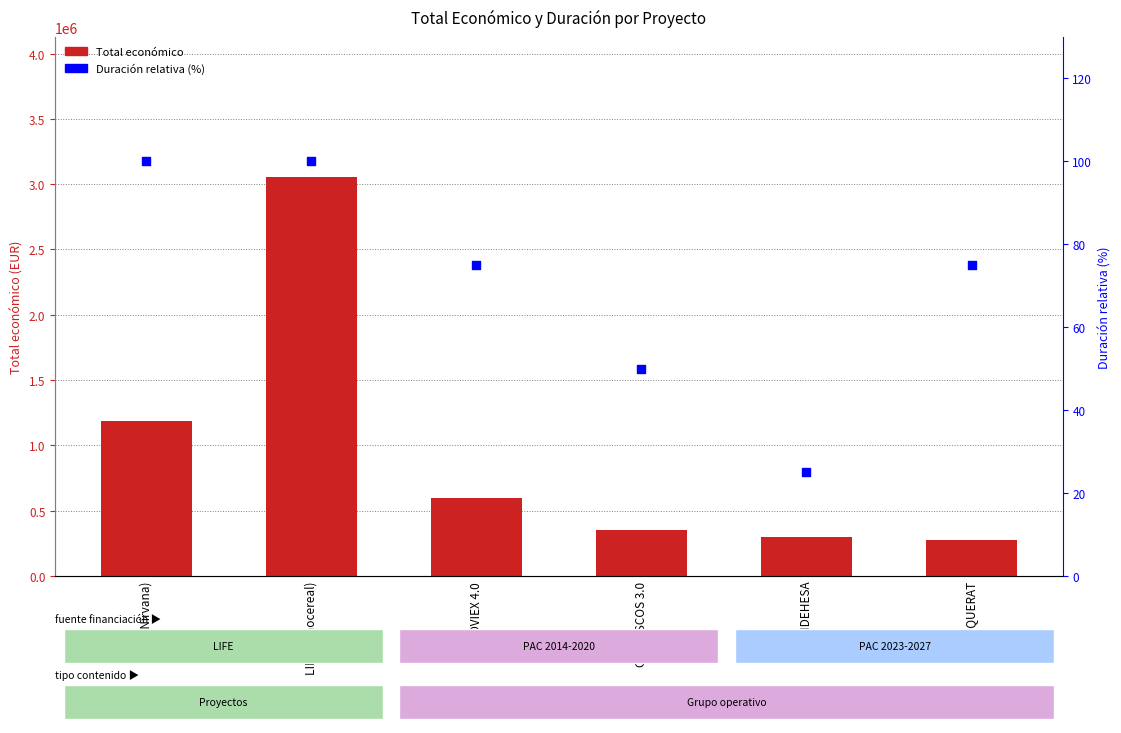

At how many categories does at least one series exceed 78950?

6